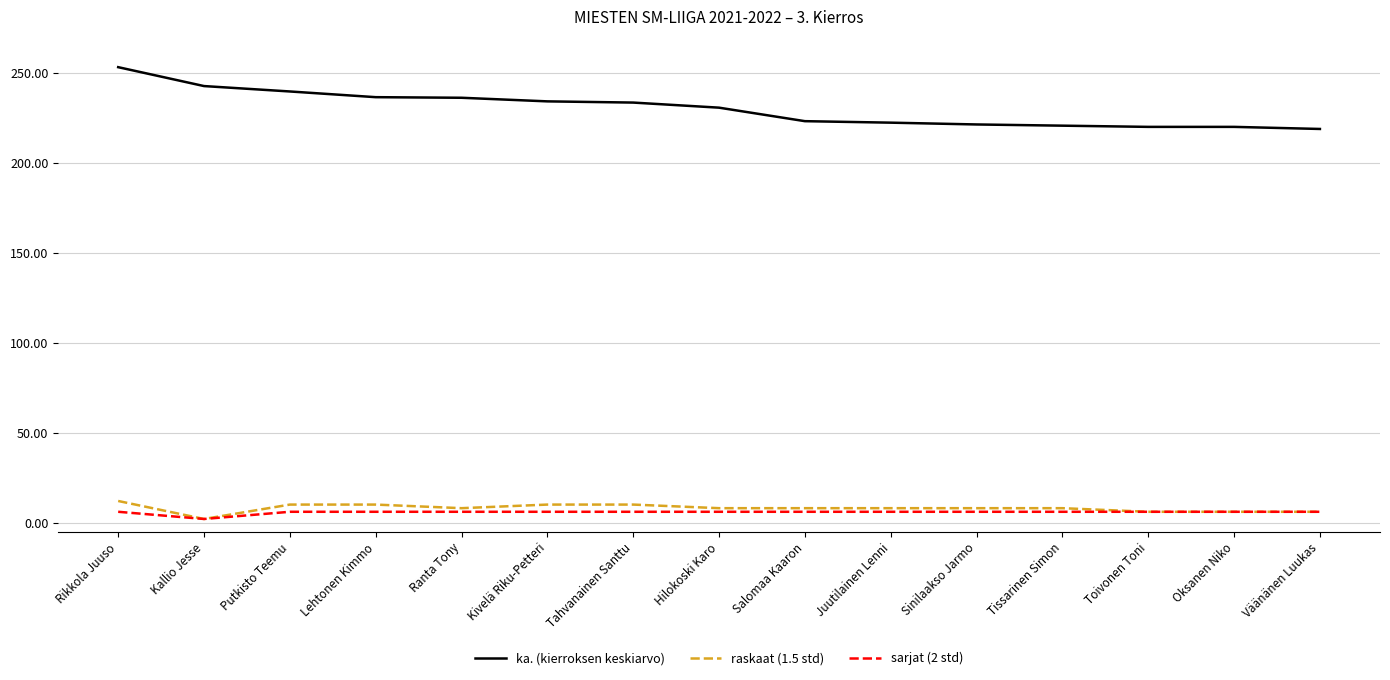

What is the sum of the ka. (kierroksen keskiarvo) values at Putkisto Teemu and Kallio Jesse?

482.0